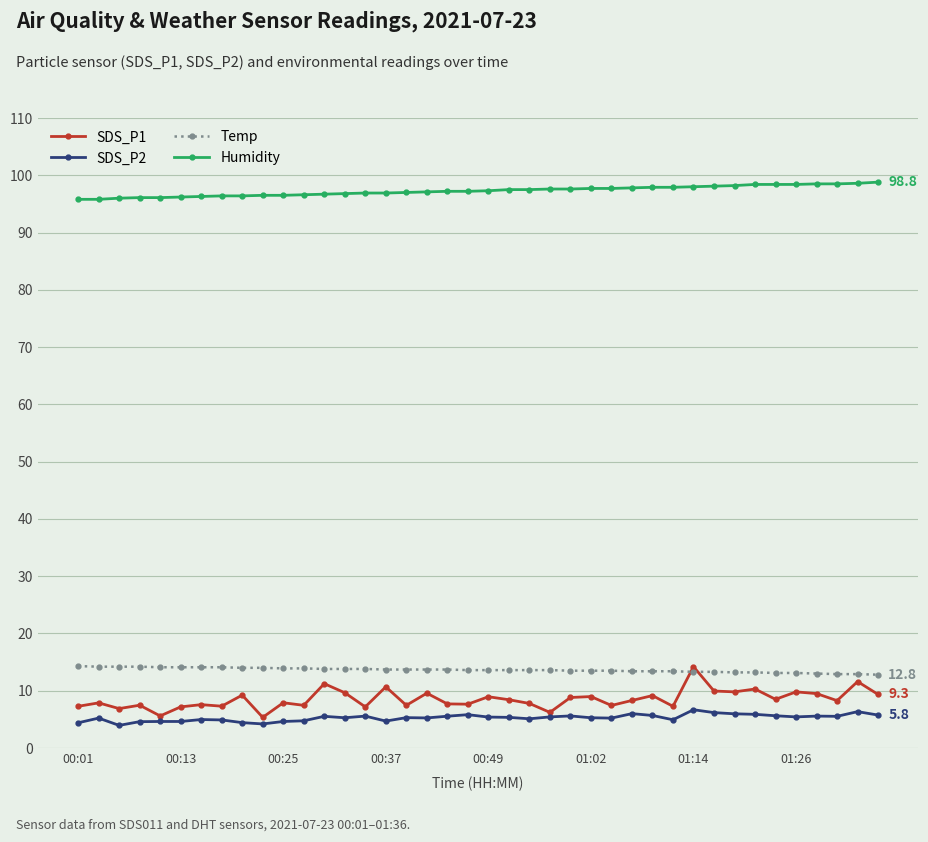

What is the maximum value for SDS_P2?

6.7